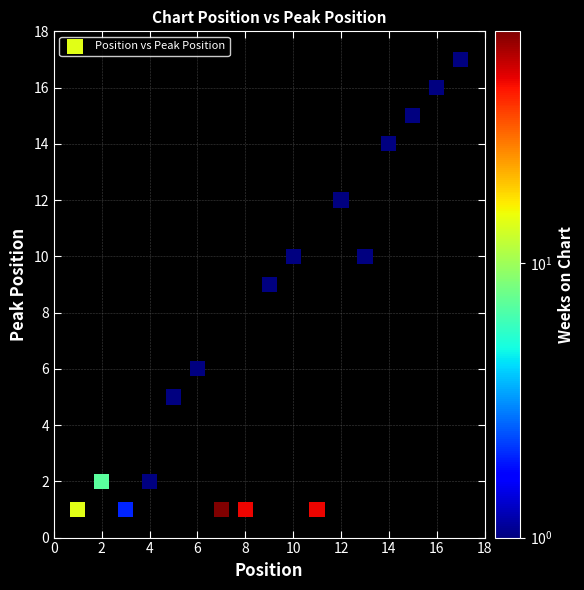

What is the range of X values (max minus min)?

16